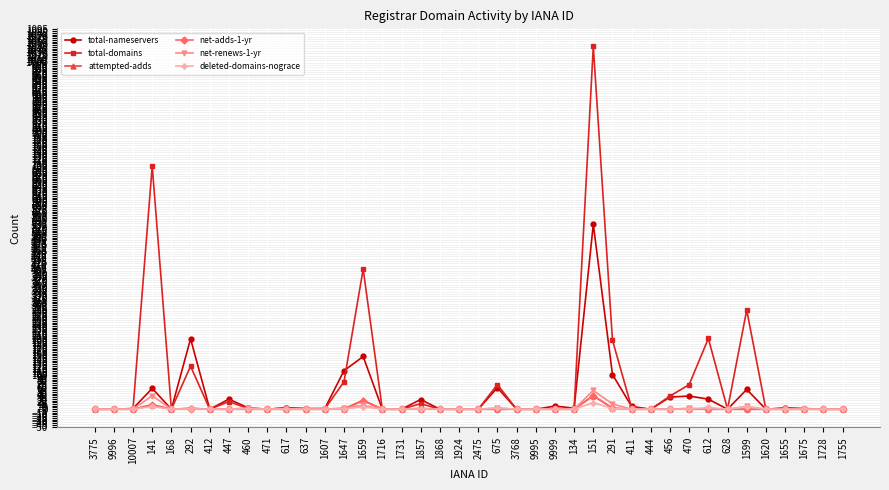

What are all the series names shown in the legend?

total-nameservers, total-domains, attempted-adds, net-adds-1-yr, net-renews-1-yr, deleted-domains-nograce